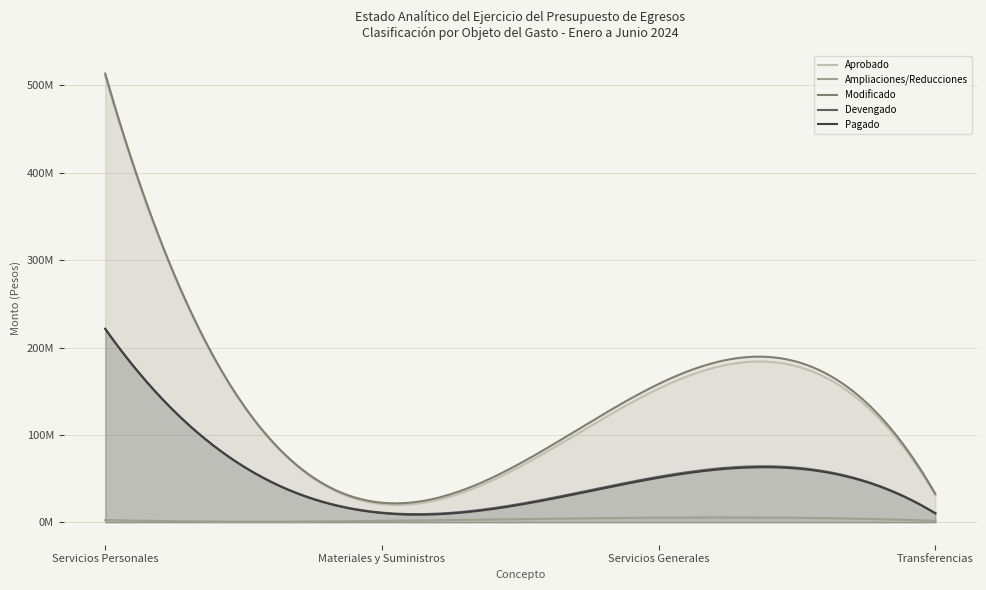

How many distinct data groups are displayed?

5